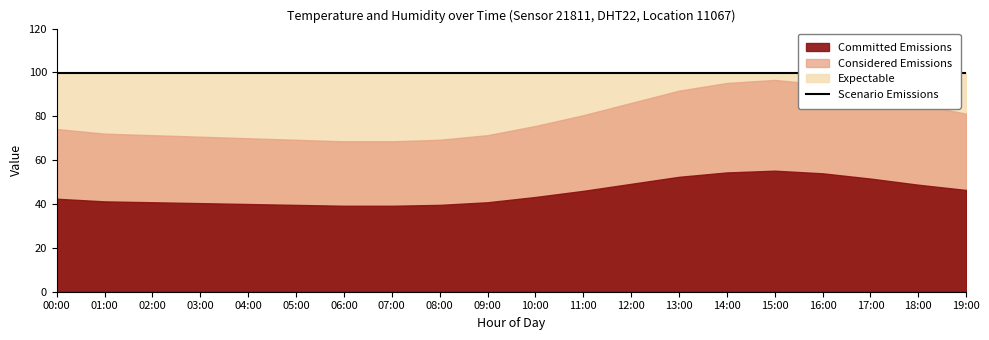

True or false: Humidity and Scenario intersect in this chart.

False